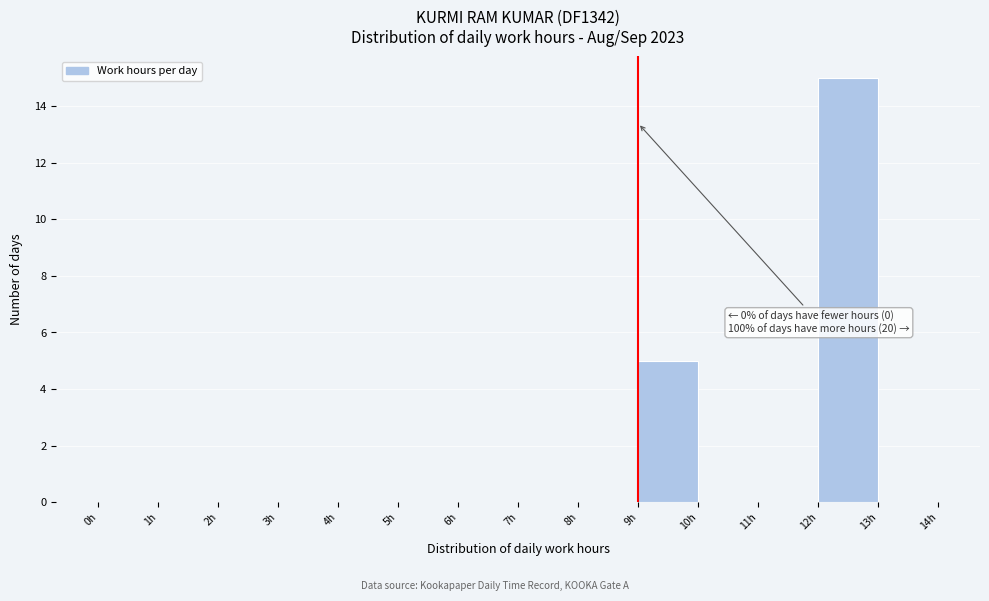

Over which range of the x-axis is the bar tallest?

12 to 13